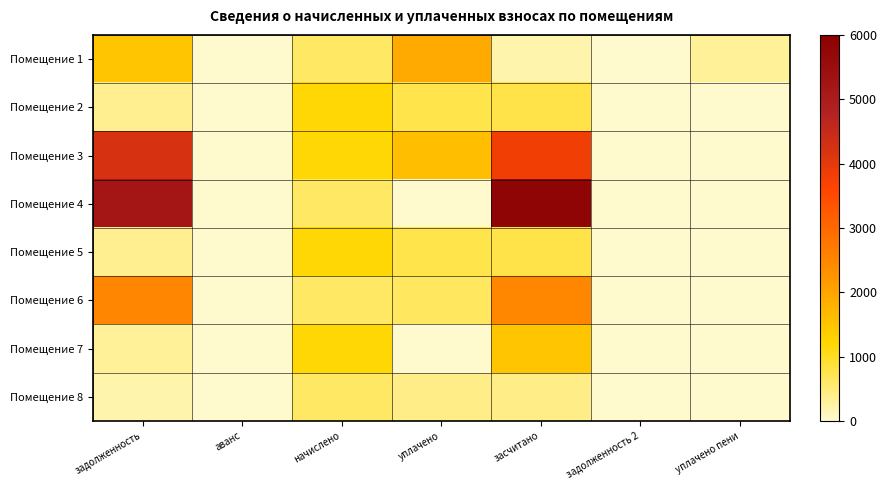

At how many categories does at least one series exceed 2718?

2